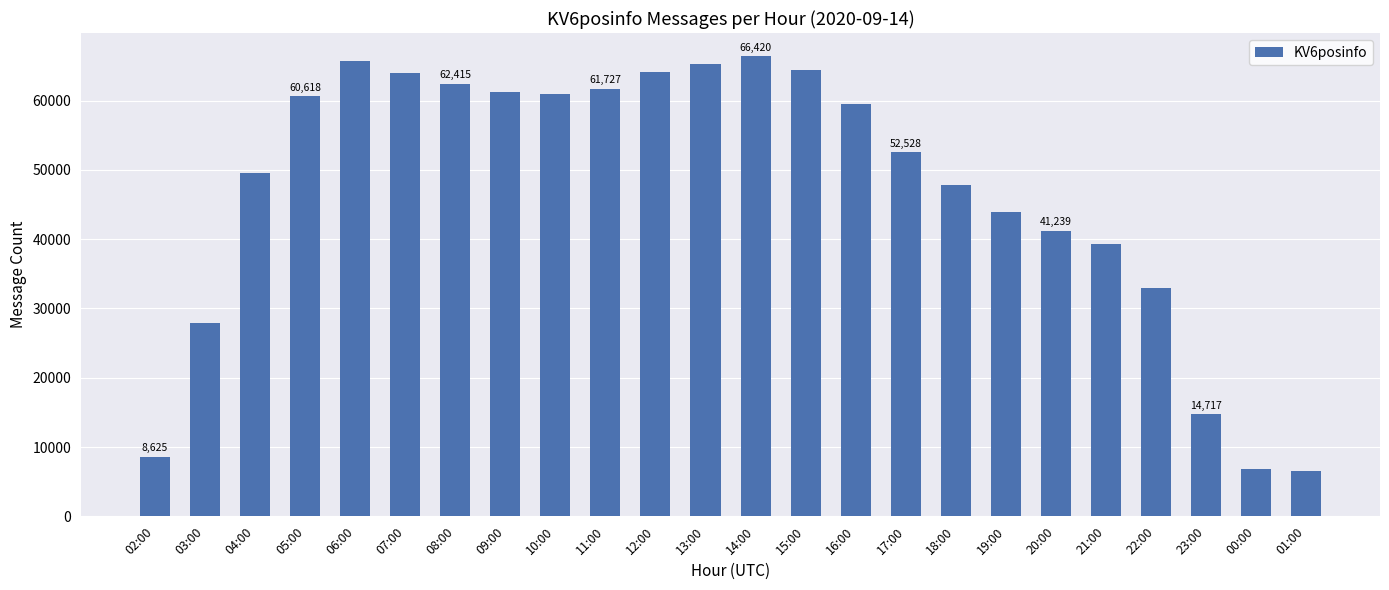

What is the difference between the maximum and minimum values?

59865